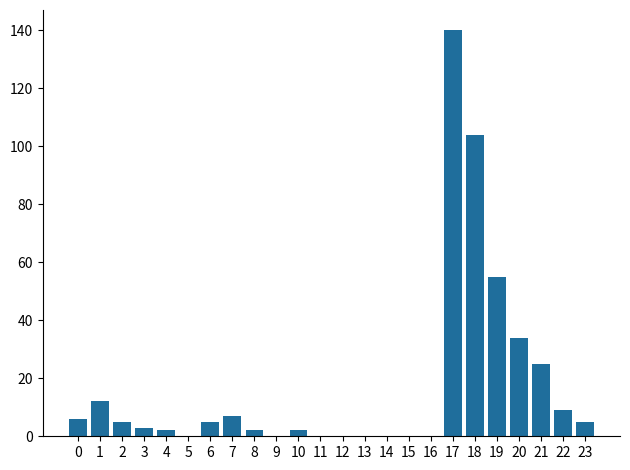

Reading left to right, what are all the values shown in this chart?

0=6	1=12	2=5	3=3	4=2	5=0	6=5	7=7	8=2	9=0	10=2	11=0	12=0	13=0	14=0	15=0	16=0	17=140	18=104	19=55	20=34	21=25	22=9	23=5